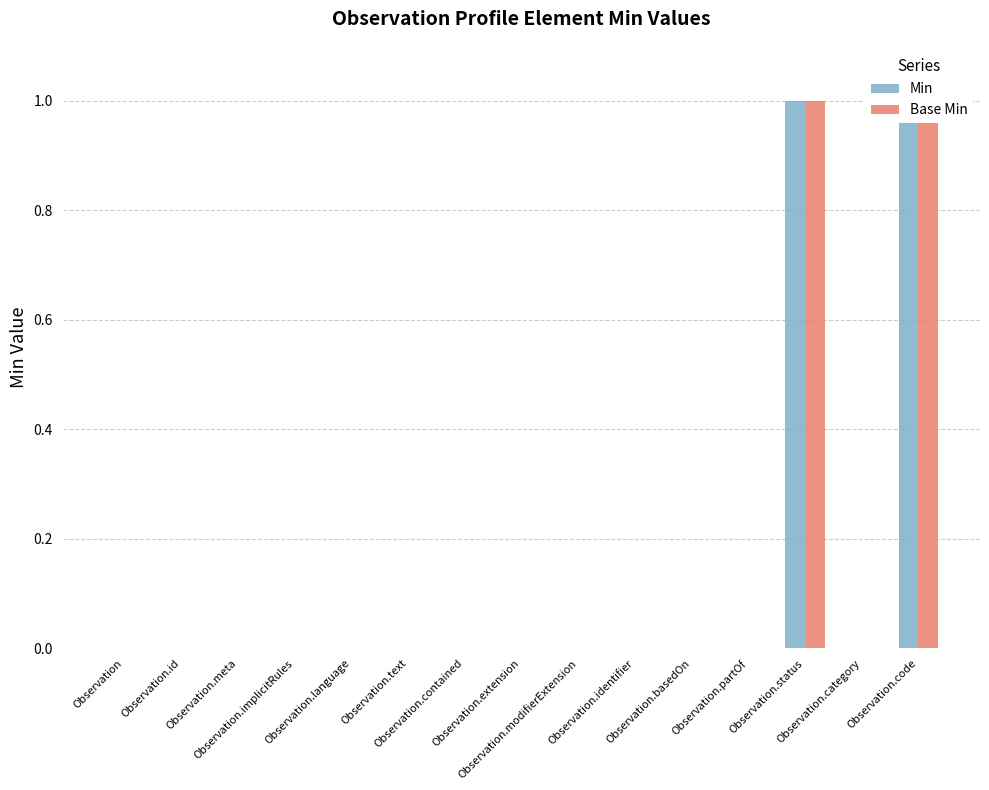

What is the label of the 15th bar from the left?

Observation.code